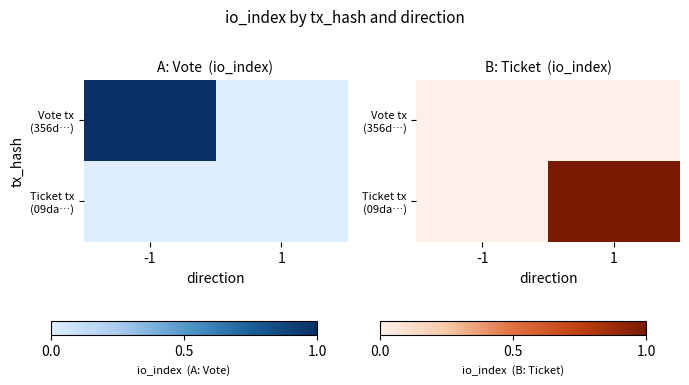

At which category does the chart reach its peak across all series?

1